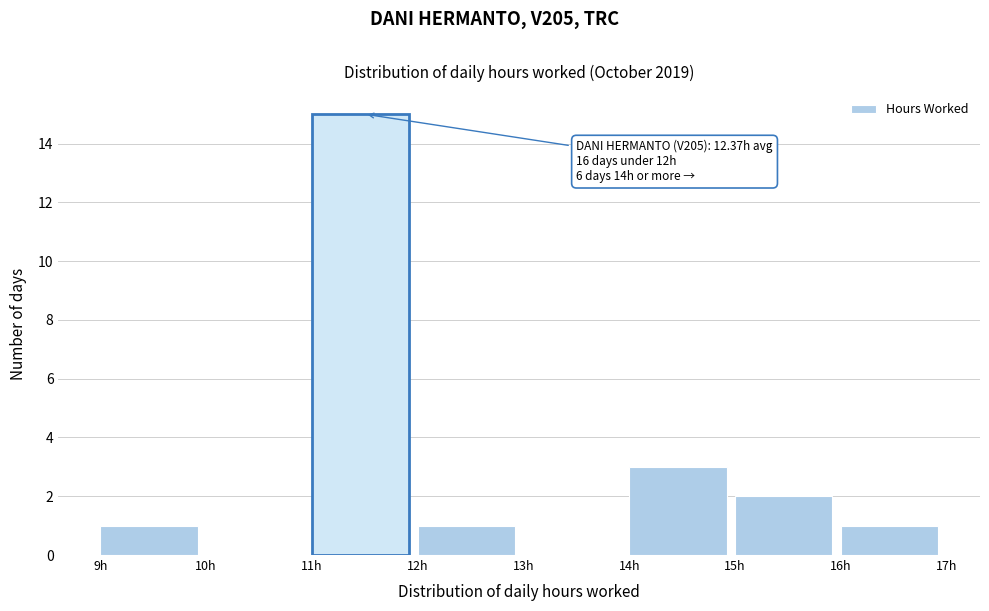

Which range on the x-axis has the tallest bar?

11 to 12